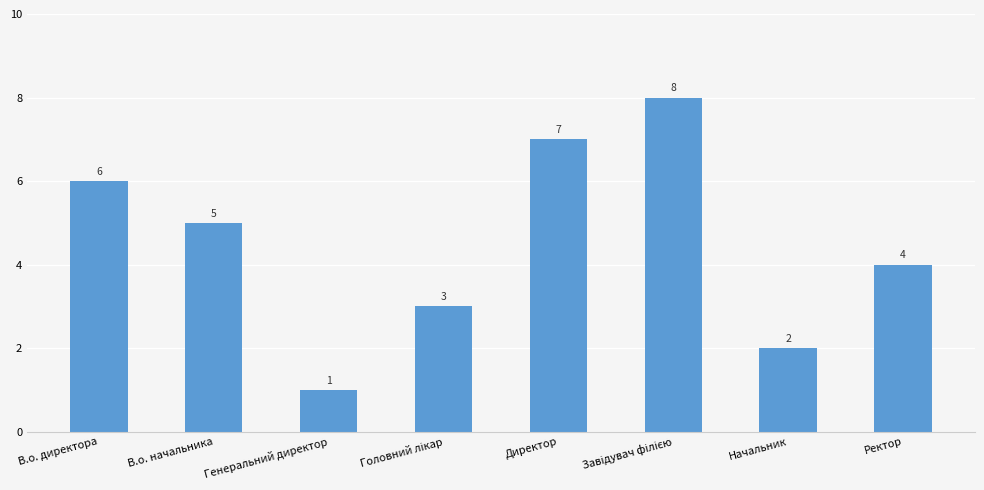

Approximately how many times larger is the value at Директор compared to Начальник?

3.5